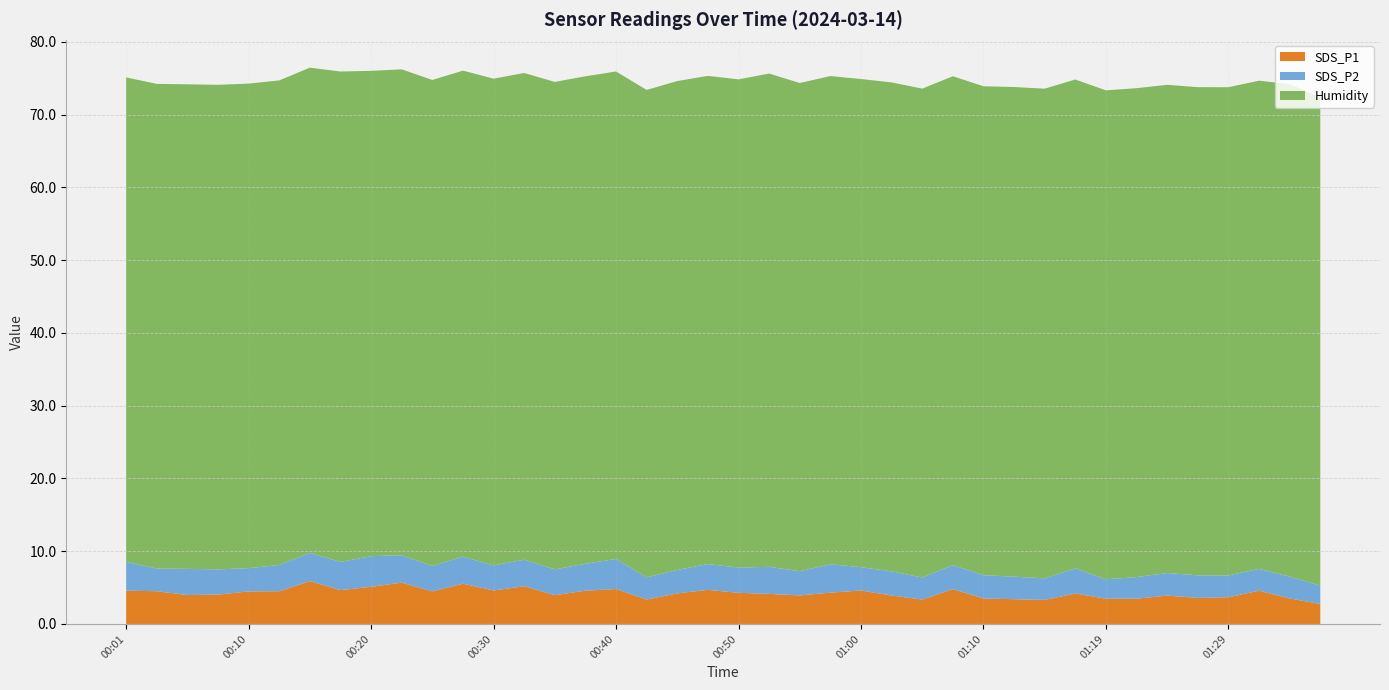

Reading right to left, list all the values displayed in this chart.

SDS_P1: 01:37=2.8	01:34=3.5	01:32=4.6	01:29=3.7	01:27=3.6	01:24=3.9	01:22=3.5	01:19=3.5	01:17=4.2	01:15=3.3	01:12=3.4	01:10=3.5	01:07=4.8	01:05=3.4	01:02=3.9	01:00=4.6	00:57=4.3	00:55=3.9	00:52=4.1	00:50=4.3	00:47=4.7	00:45=4.2	00:42=3.4	00:40=4.8	00:37=4.6	00:35=4.0	00:33=5.2	00:30=4.6	00:28=5.5	00:25=4.5	00:23=5.7	00:20=5.1	00:18=4.7	00:15=5.9	00:13=4.5	00:10=4.5	00:08=4.0	00:06=4.0	00:03=4.5	00:01=4.6
SDS_P2: 01:37=2.5	01:34=3.0	01:32=3.0	01:29=3.0	01:27=3.1	01:24=3.1	01:22=3.0	01:19=2.7	01:17=3.5	01:15=3.0	01:12=3.1	01:10=3.2	01:07=3.3	01:05=3.0	01:02=3.3	01:00=3.2	00:57=3.9	00:55=3.3	00:52=3.7	00:50=3.5	00:47=3.5	00:45=3.2	00:42=3.0	00:40=4.1	00:37=3.7	00:35=3.5	00:33=3.6	00:30=3.5	00:28=3.7	00:25=3.5	00:23=3.8	00:20=4.2	00:18=3.9	00:15=3.9	00:13=3.6	00:10=3.2	00:08=3.5	00:06=3.6	00:03=3.1	00:01=4.0
Humidity: 01:37=67.1	01:34=67.7	01:32=67.1	01:29=67.1	01:27=67.1	01:24=67.1	01:22=67.2	01:19=67.2	01:17=67.2	01:15=67.3	01:12=67.3	01:10=67.2	01:07=67.2	01:05=67.2	01:02=67.2	01:00=67.1	00:57=67.1	00:55=67.1	00:52=67.8	00:50=67.1	00:47=67.1	00:45=67.2	00:42=67.0	00:40=67.0	00:37=67.0	00:35=67.0	00:33=66.9	00:30=66.9	00:28=66.8	00:25=66.8	00:23=66.8	00:20=66.7	00:18=67.4	00:15=66.7	00:13=66.6	00:10=66.6	00:08=66.6	00:06=66.6	00:03=66.6	00:01=66.6